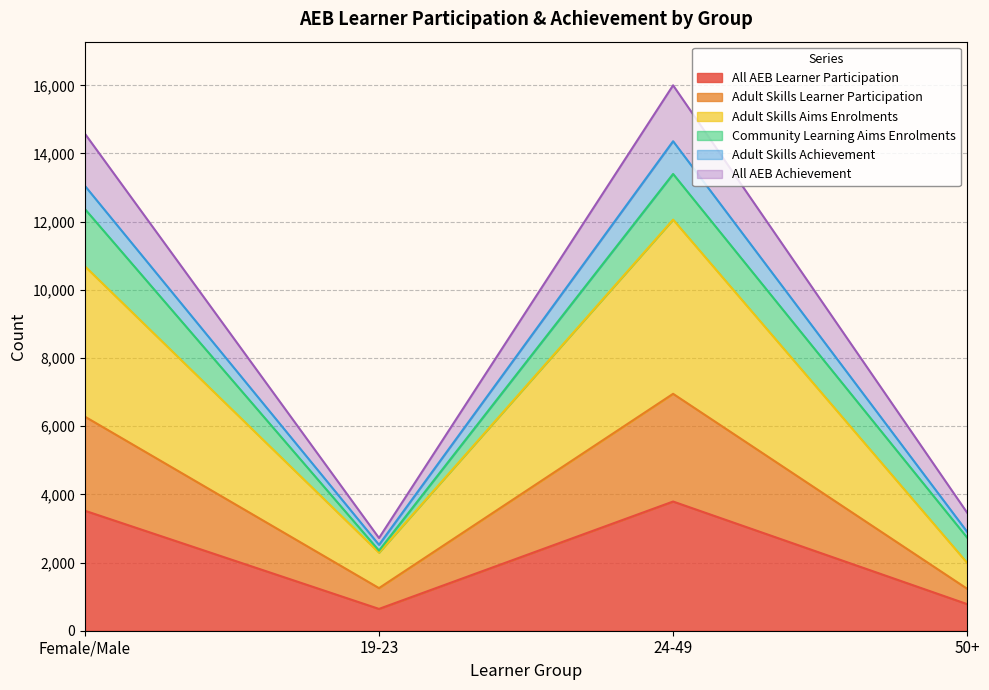

Which has a higher value, 50+ or 19-23?

50+